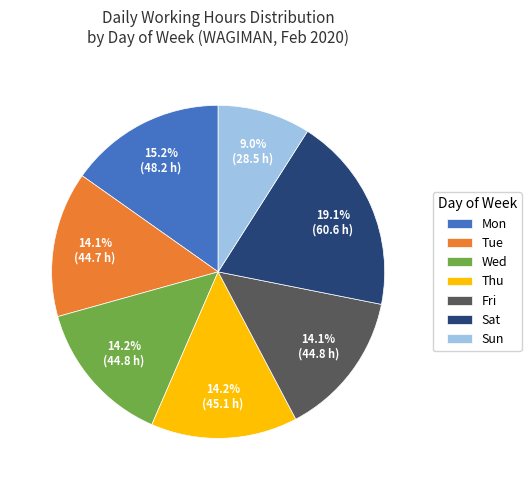

What percentage is the Fri slice, to the nearest percent?

14%